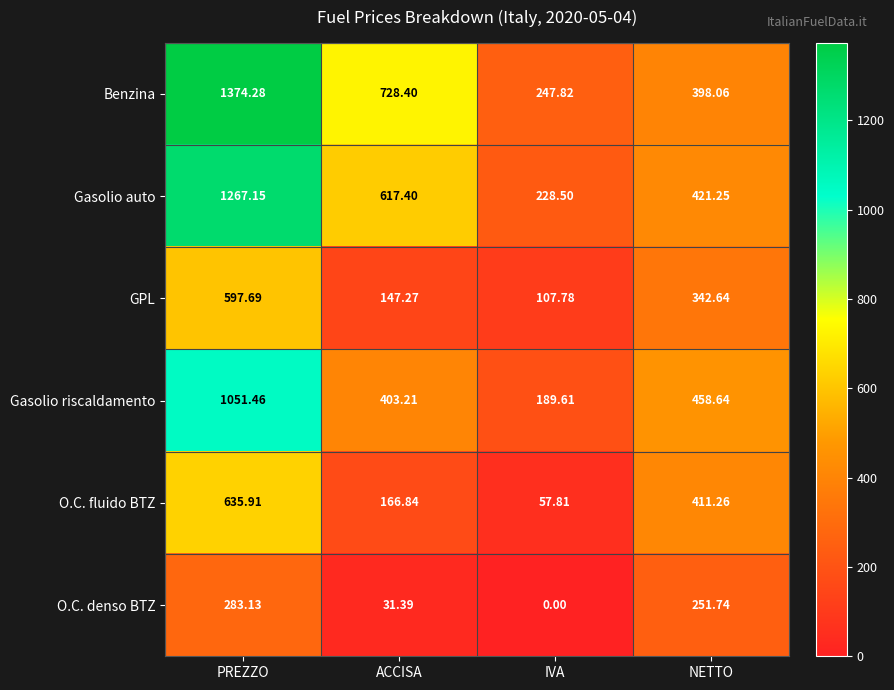

At ACCISA, list the series in order from largest to smallest.

Benzina, Gasolio auto, Gasolio riscaldamento, O.C. fluido BTZ, GPL, O.C. denso BTZ